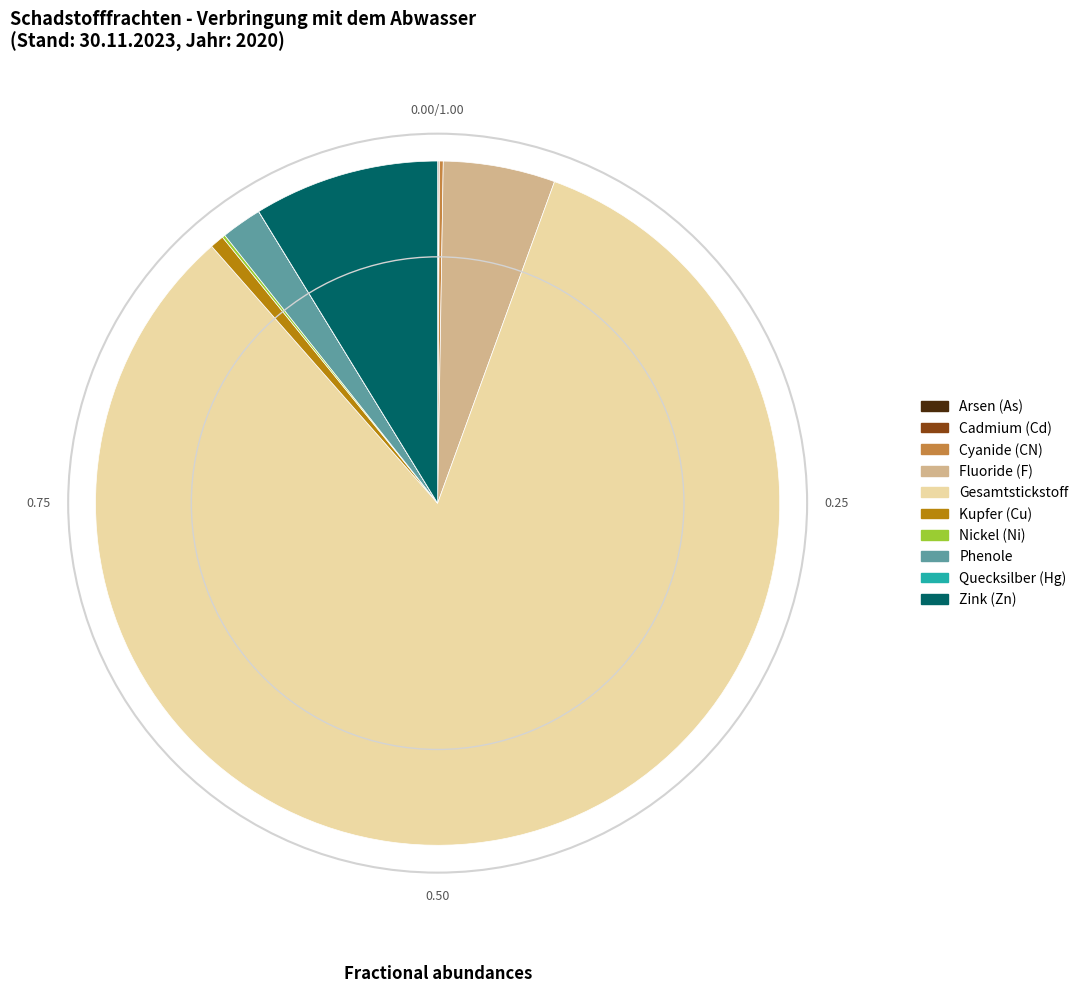

Does Gesamtstickstoff represent more than half of the total?

Yes